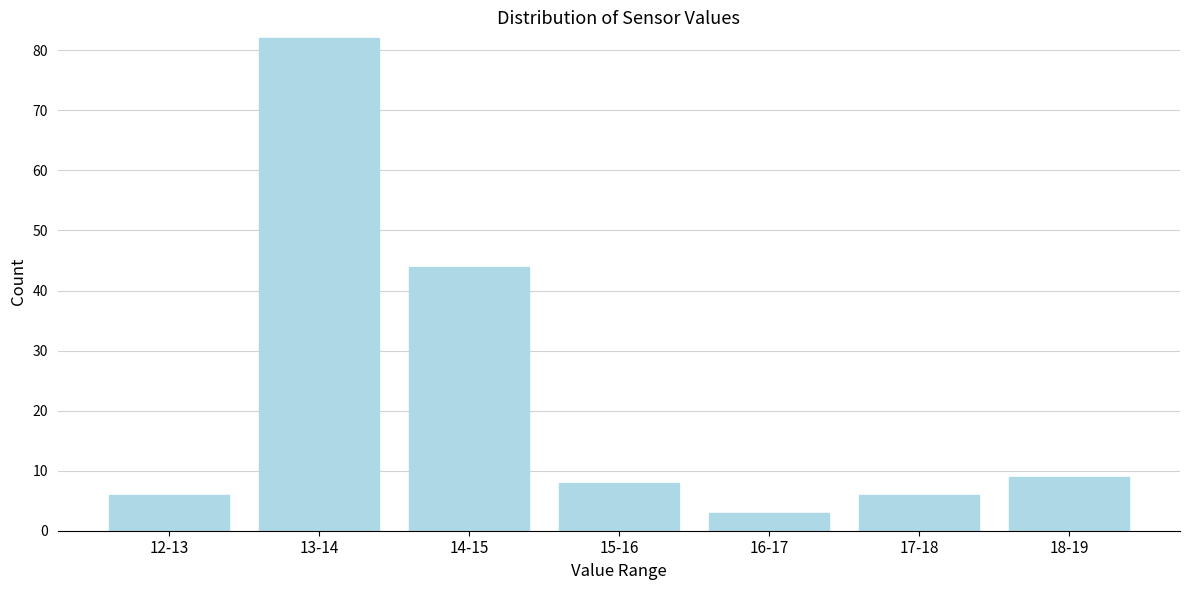

Reading right to left, transcribe all the data shown in this chart.

18-19=9	17-18=6	16-17=3	15-16=8	14-15=44	13-14=82	12-13=6